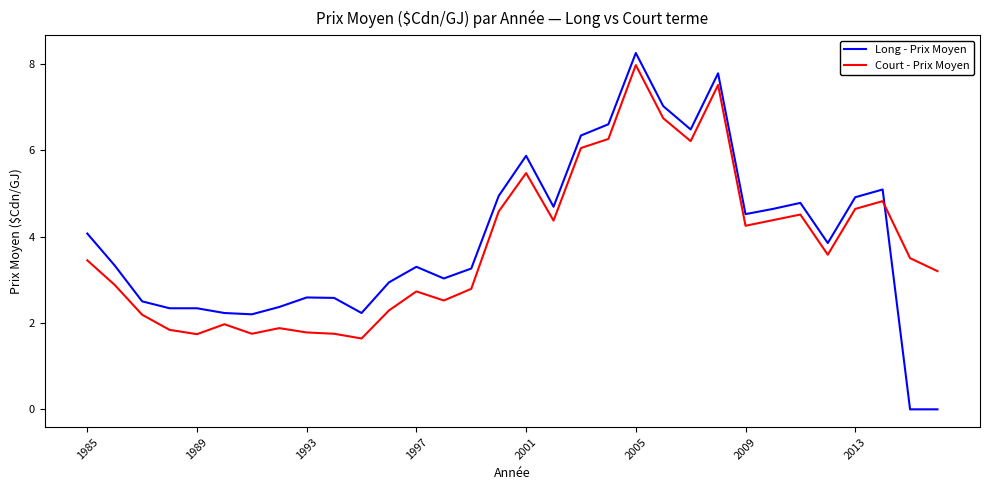

What are all the series names shown in the legend?

Long - Prix Moyen, Court - Prix Moyen